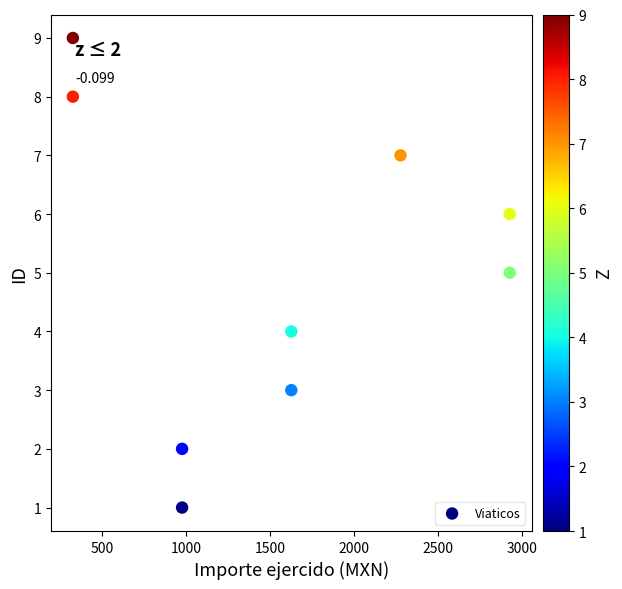

What is the average Y value?

5